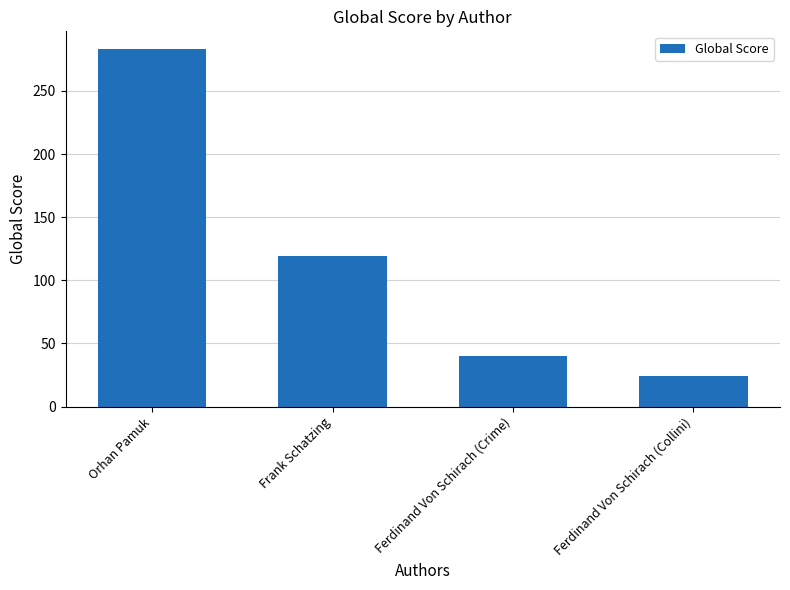

Where is the data nearest to the value 153?

Frank Schatzing